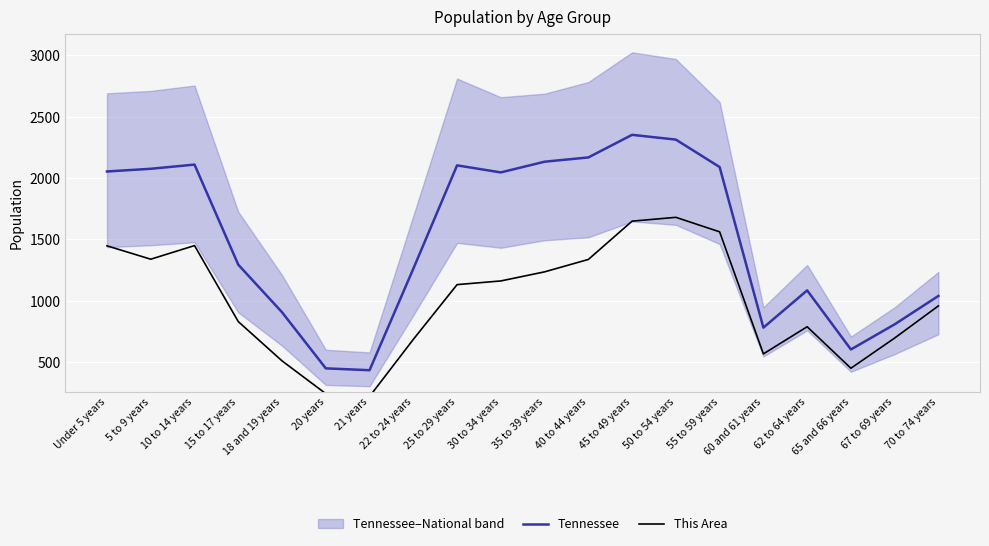

True or false: This Area and Tennessee intersect in this chart.

False